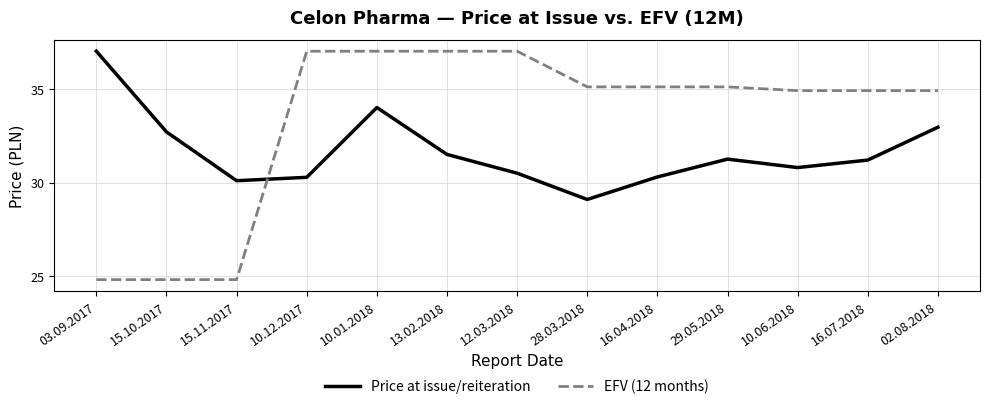

What is the spread (max minus min) of values at 12.03.2018?

6.5